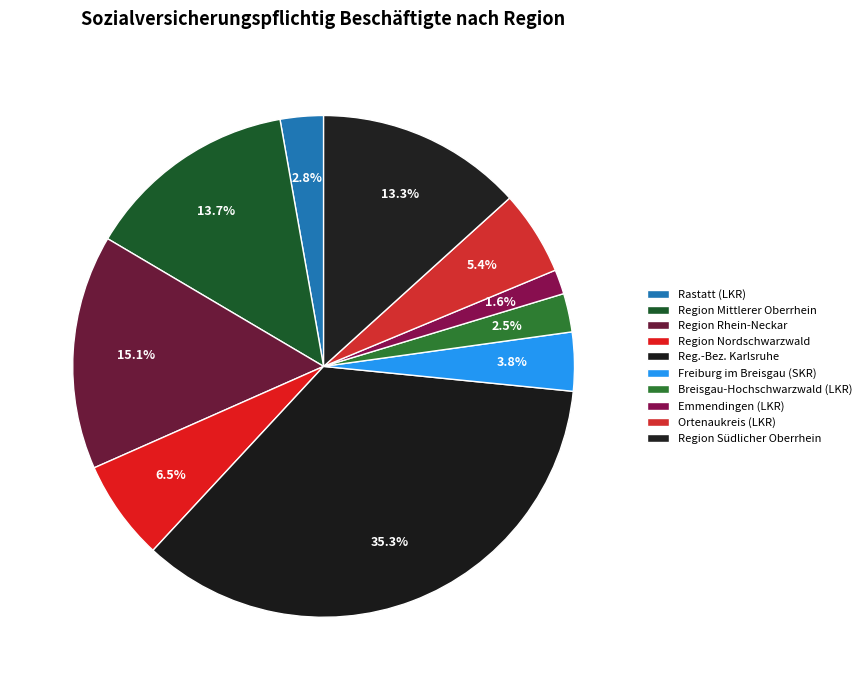

Count the number of slices in the pie.

10